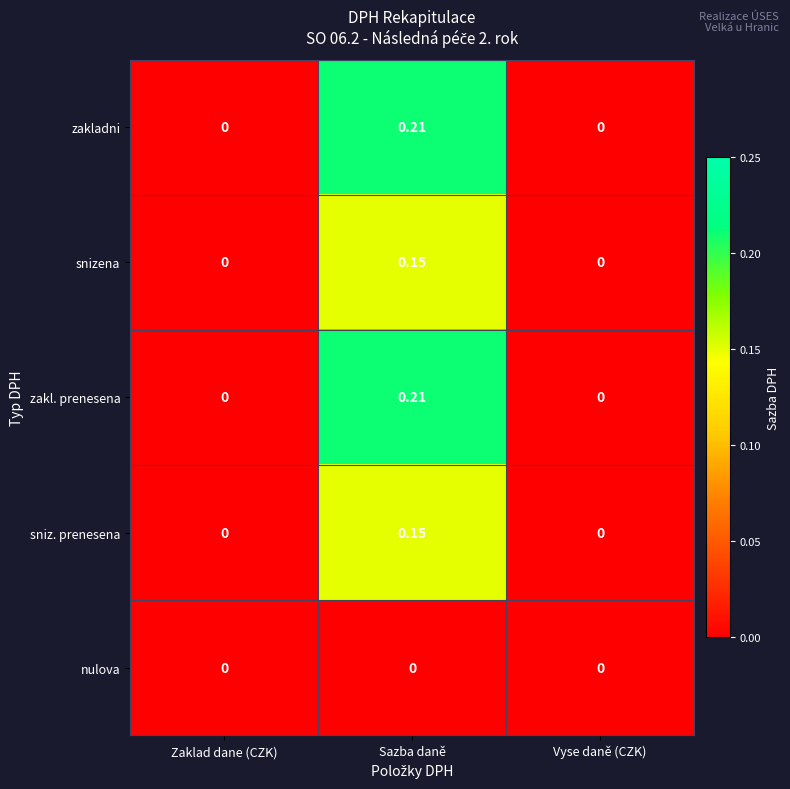

Count the number of data series in this chart.

5